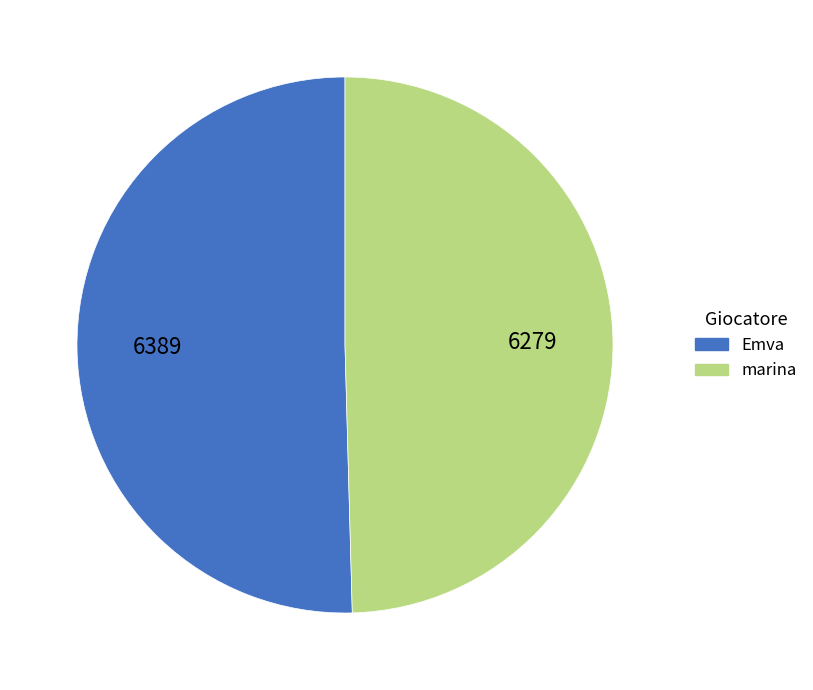

What is the ratio of the value at marina to the value at Emva?

1.0